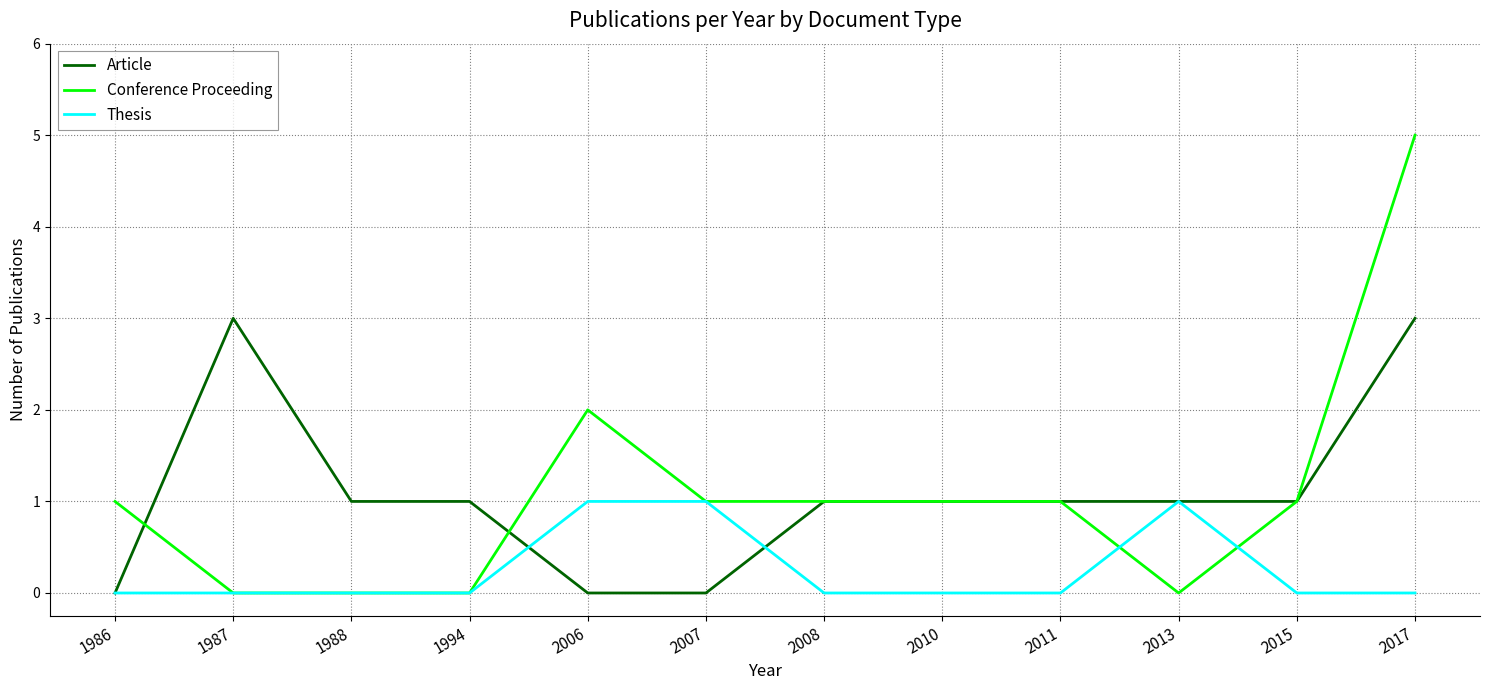

True or false: Article and Thesis cross at least once.

True